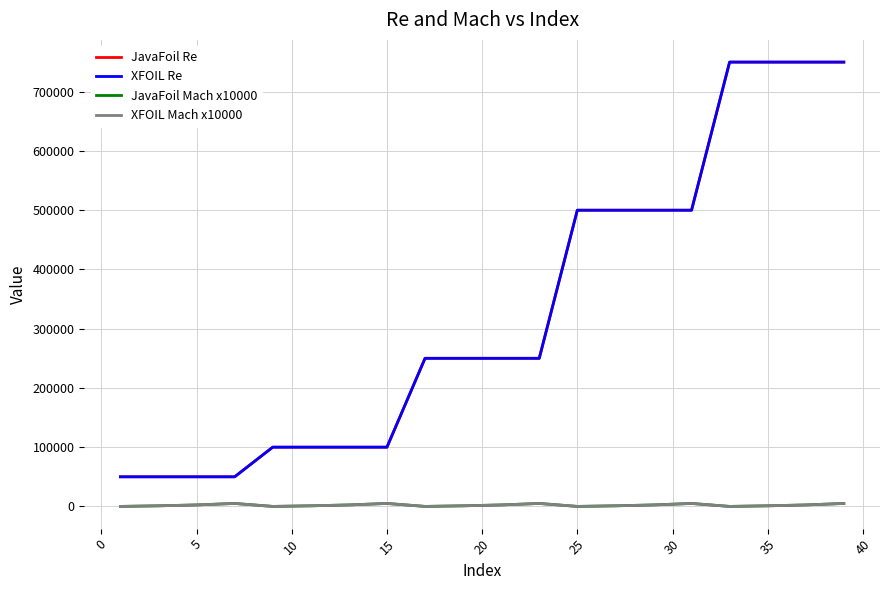

What is the greatest value displayed?

750000